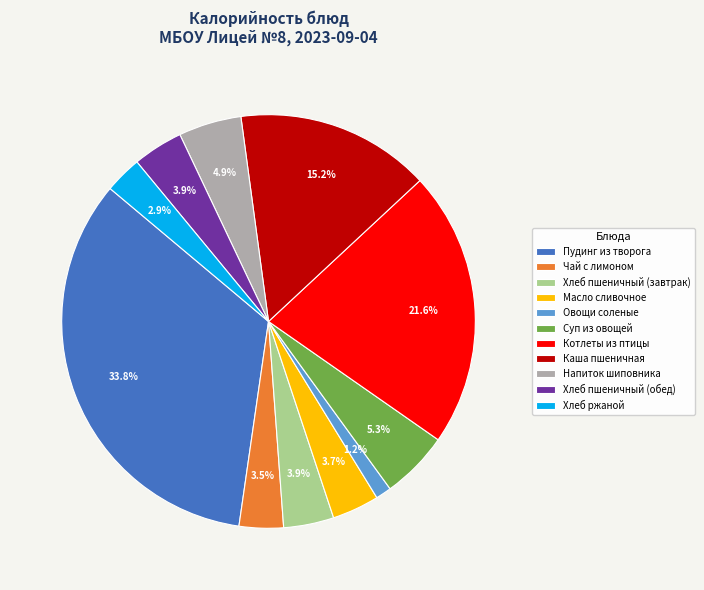

What is the largest slice in the pie chart?

Пудинг из творога